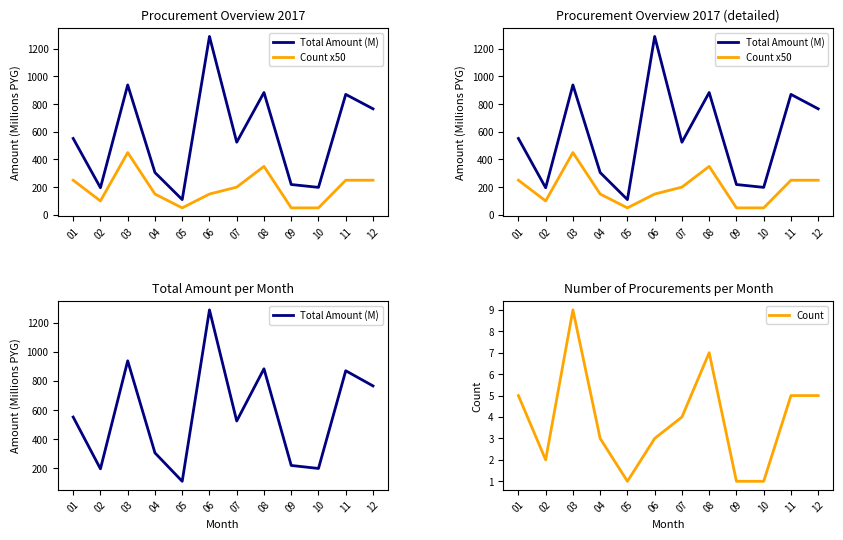

Is it true that Count x50 equals 58.4 at 02?

False